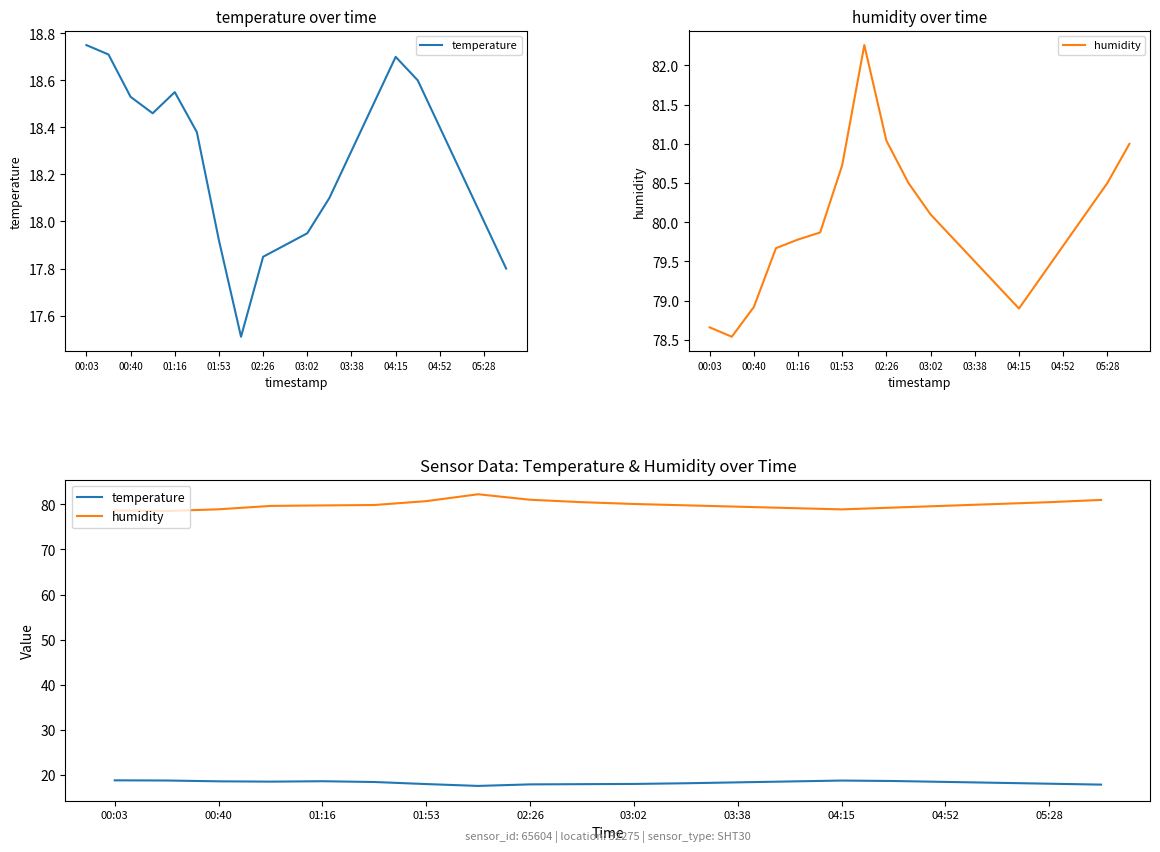

True or false: humidity has a value of 79.5 at 03:38.

True